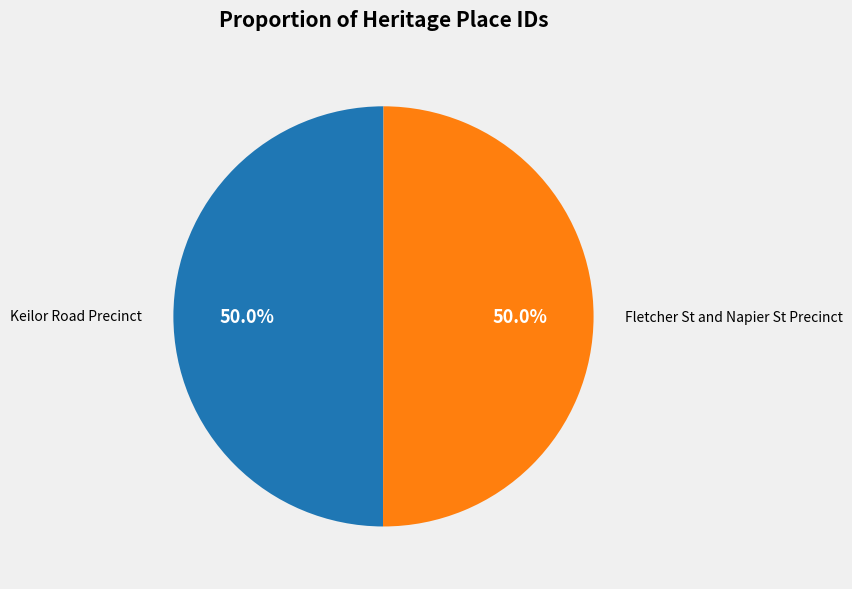

What portion of the pie excludes Fletcher St and Napier St Precinct?

50.0%